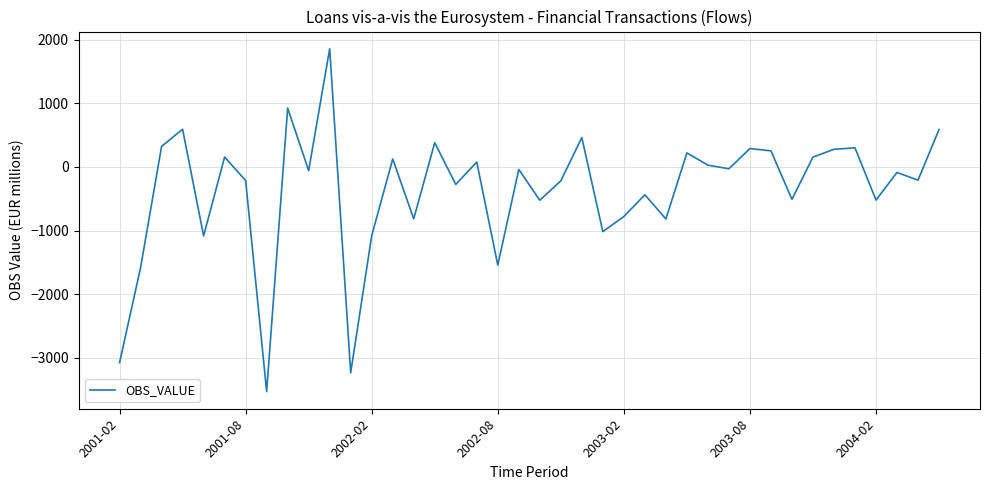

What is the maximum value shown in the chart?

1860.6